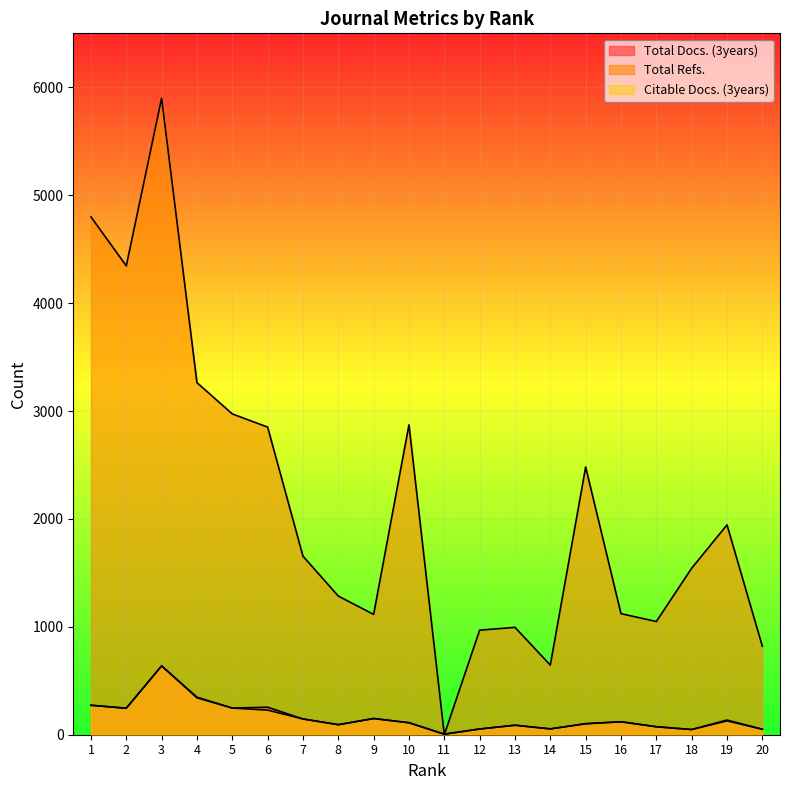

What is the difference between the maximum and minimum values in the Total Refs. series?

5898